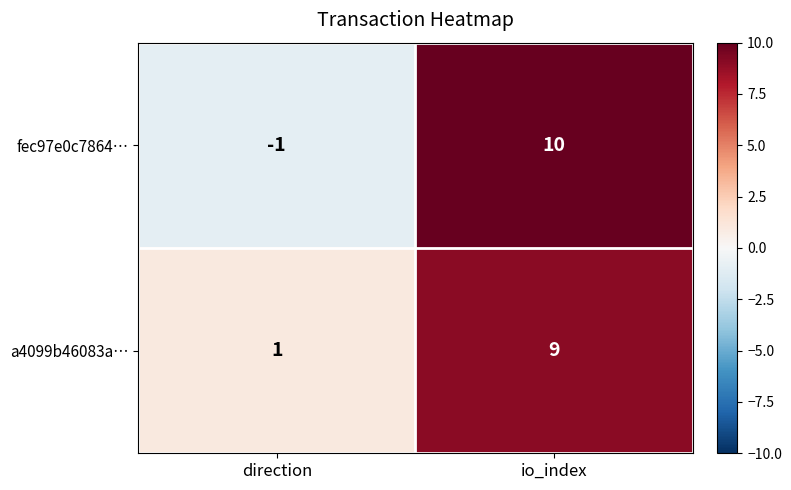

At which label does fec97e0c7864… reach its peak?

io_index